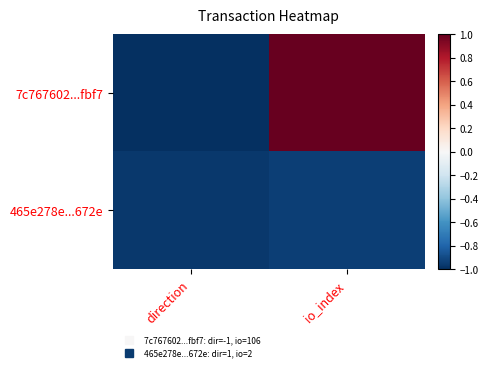

Reading right to left, what are all the values shown in this chart?

7c767602...fbf7: io_index=1.0	direction=-1.0
465e278e...672e: io_index=-0.9	direction=-1.0